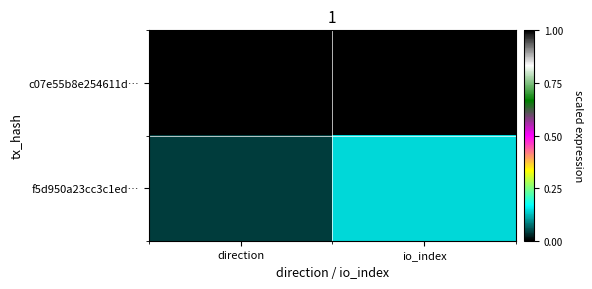

How many series are shown in this chart?

2